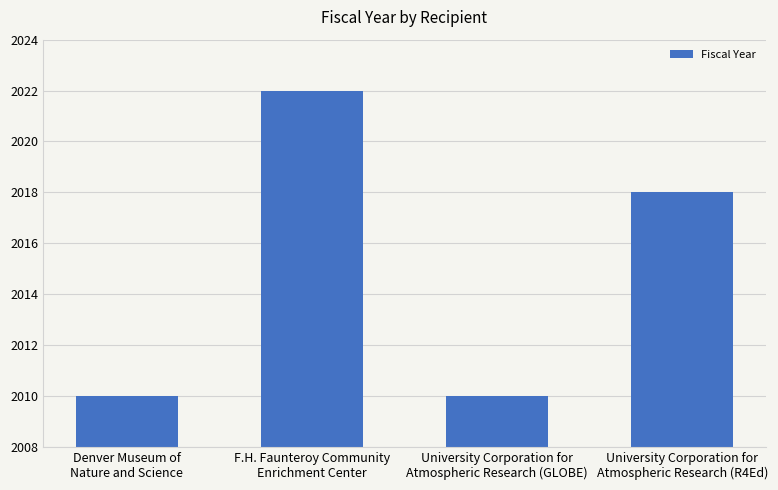

Is it true that the value at F.H. Faunteroy Community
Enrichment Center is 1052?

False